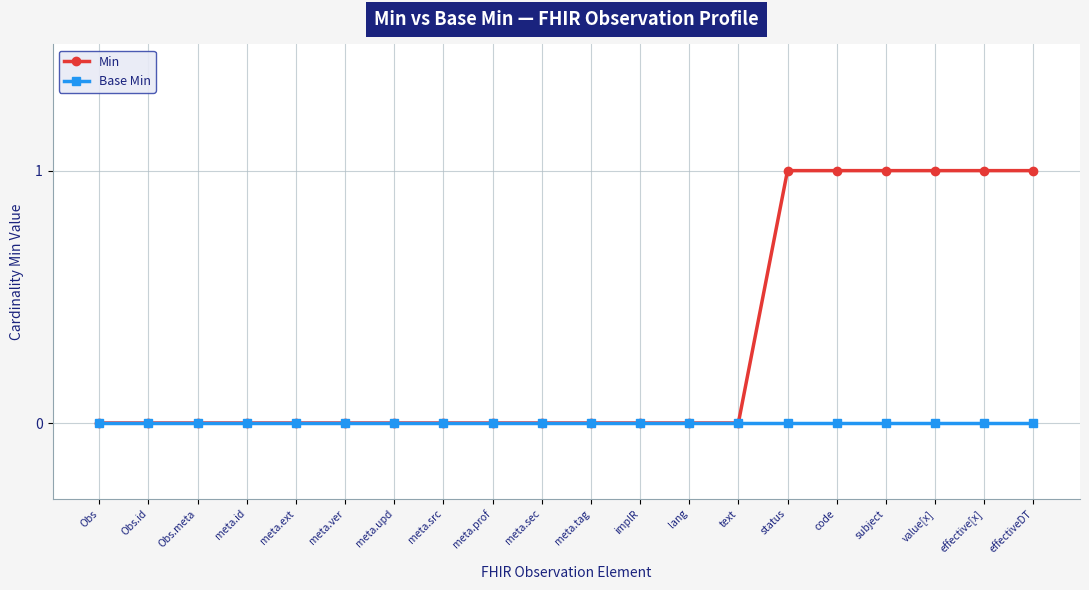

Reading right to left, what are all the values shown in this chart?

Min: 1	1	1	1	1	1	0	0	0	0	0	0	0	0	0	0	0	0	0	0
Base Min: 0	0	0	0	0	0	0	0	0	0	0	0	0	0	0	0	0	0	0	0